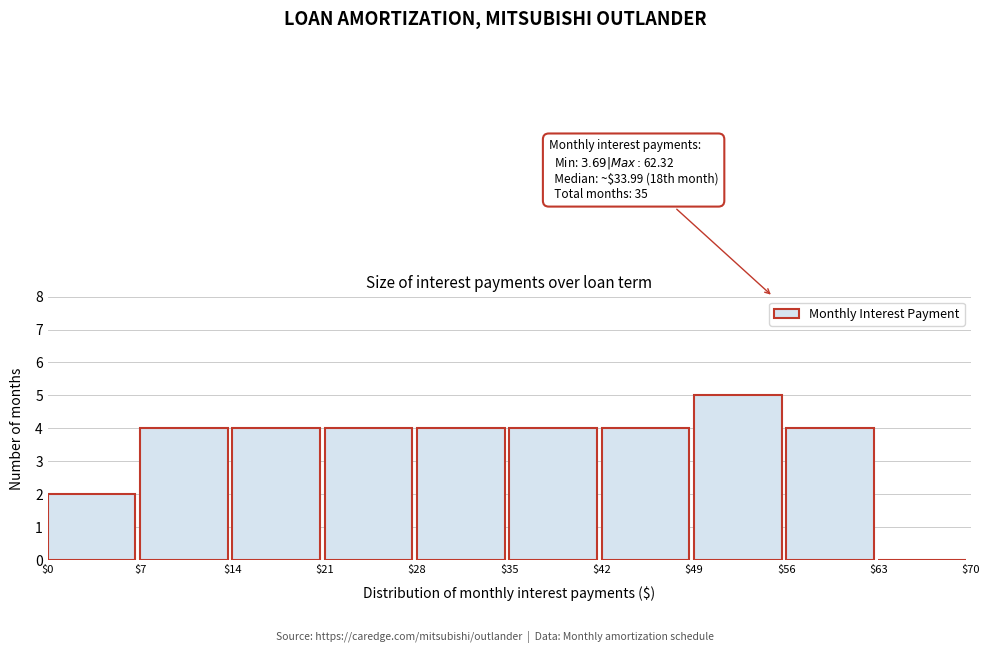

Which range on the x-axis has the tallest bar?

$49 to $56